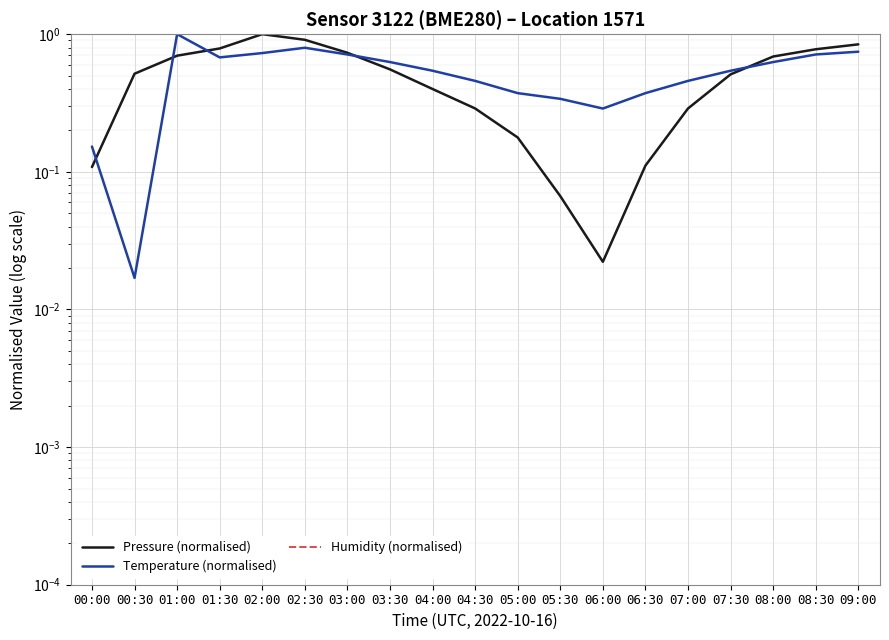

Which series has the largest range (max minus min)?

Temperature (normalised)